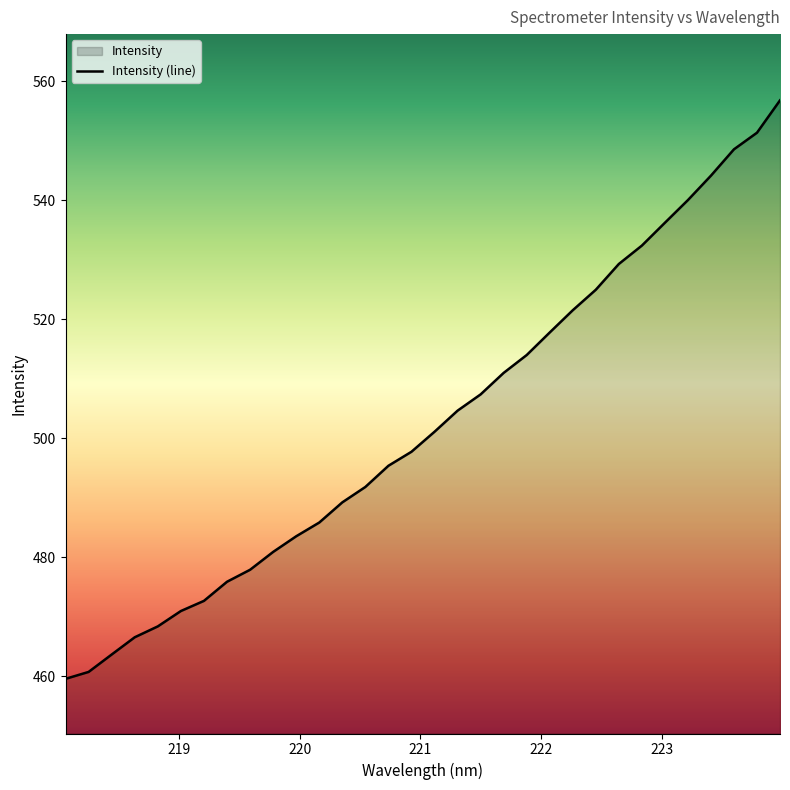

What is the minimum value shown in the chart?

459.6